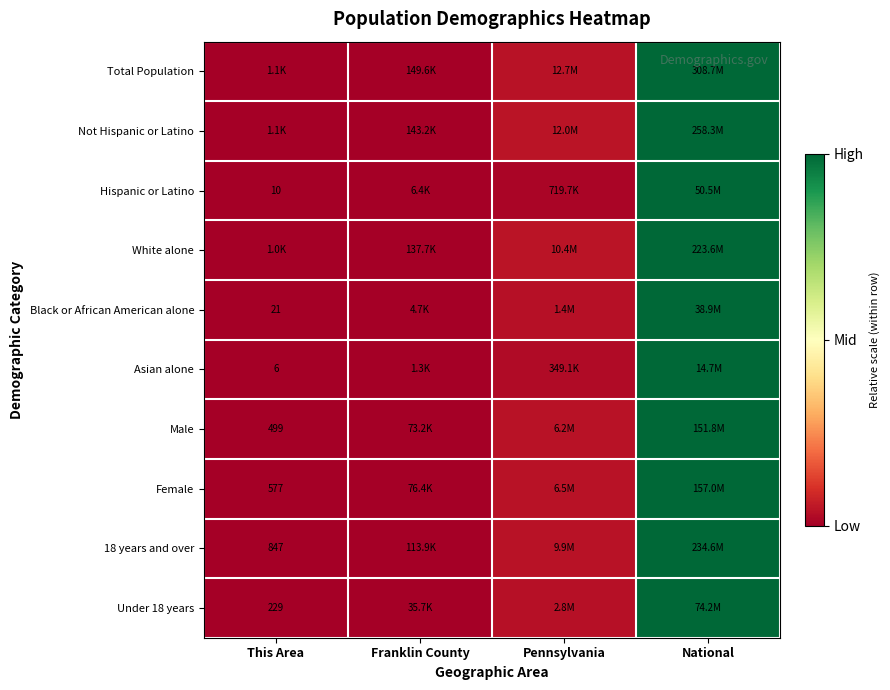

At which label is Total Population closest to 0?

This Area